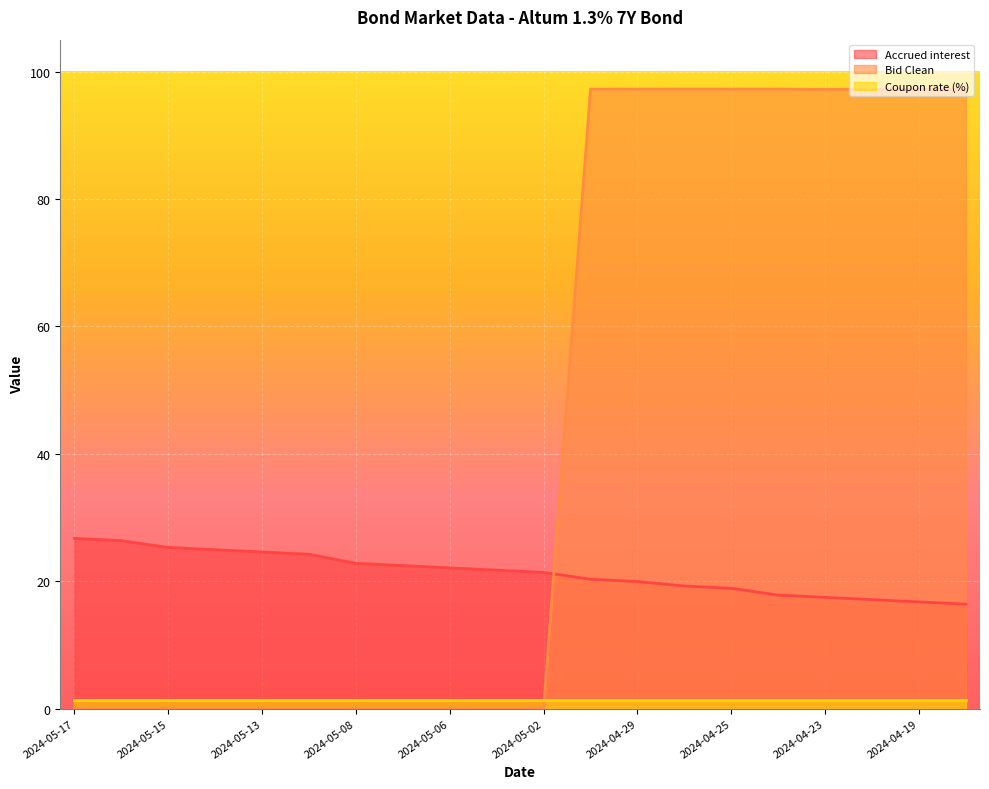

At which label is Bid Clean closest to 48?

2024-05-17